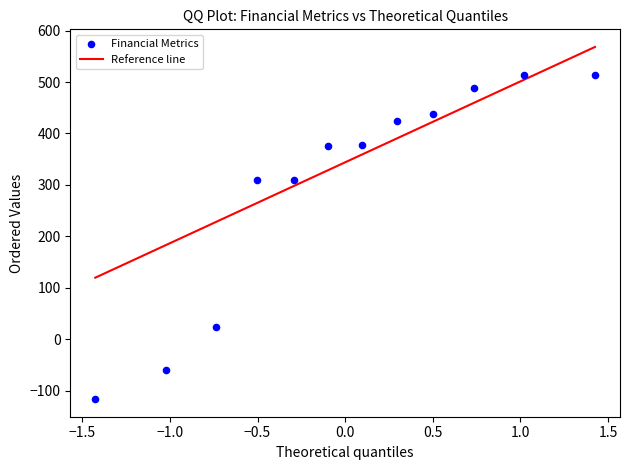

What is the range of Y values (max minus min)?

630